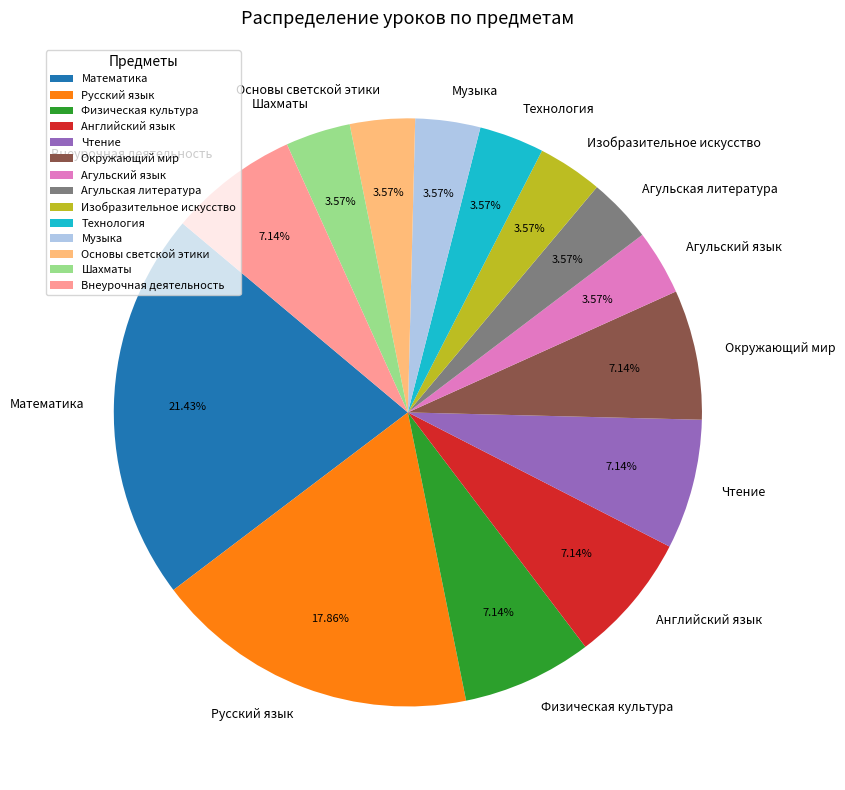

Approximately how many times larger is the value at Физическая культура compared to Агульский язык?

2.0